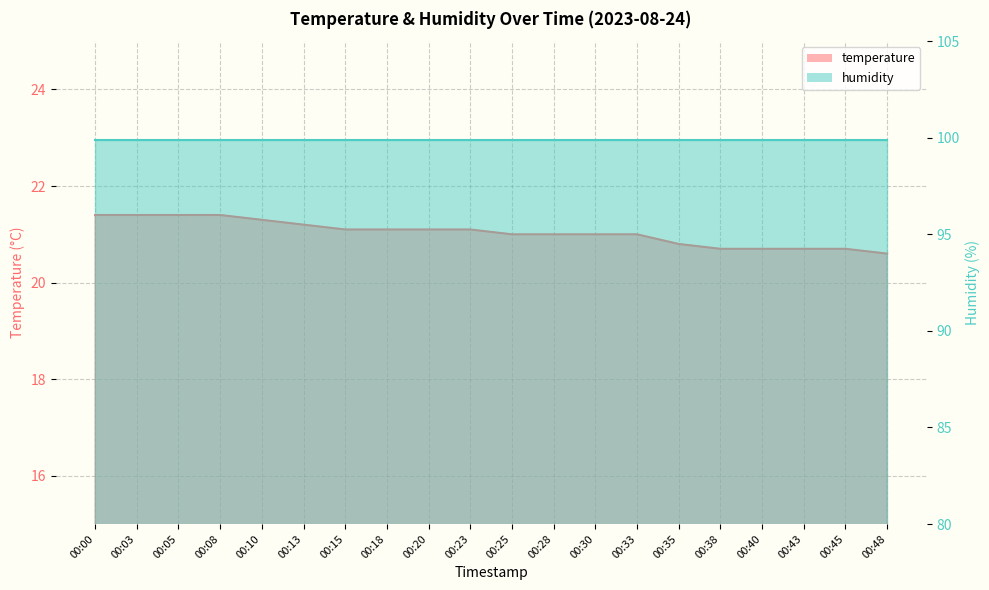

True or false: the data has more than 1 interior local peaks.

False